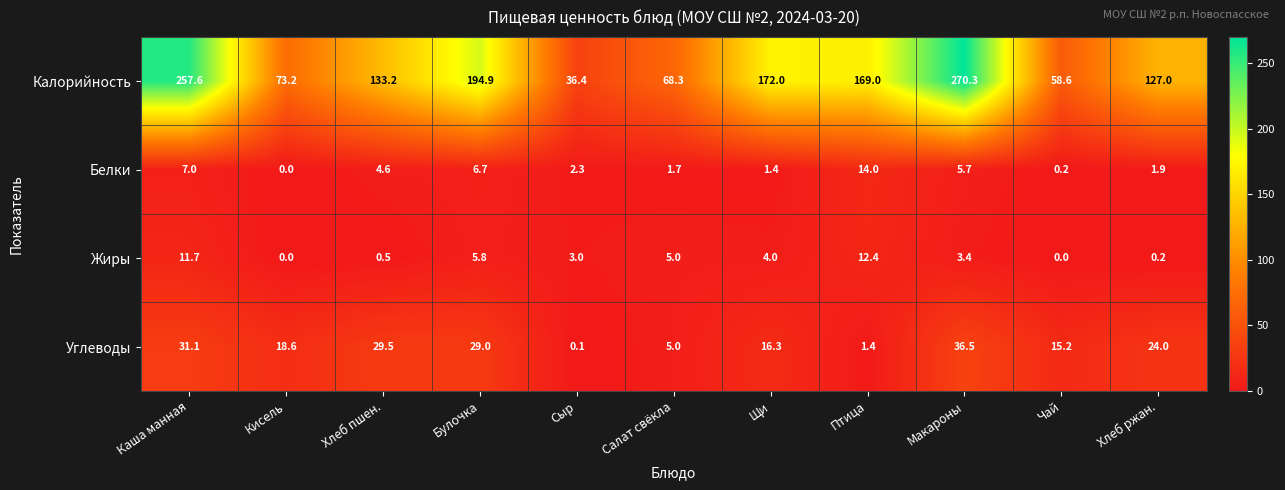

Which label corresponds to the largest value in the chart?

Макароны